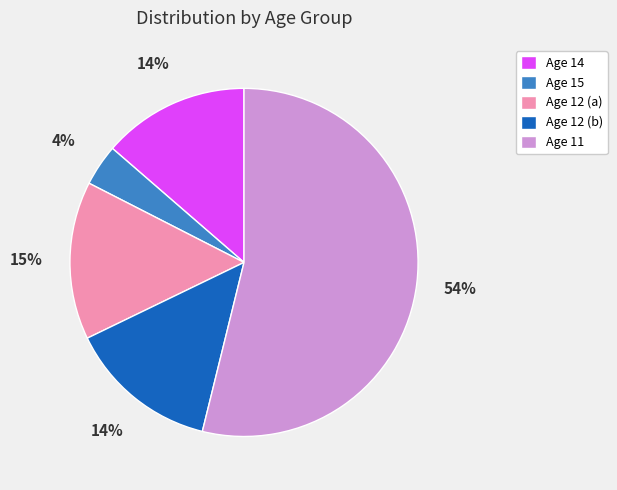

What percentage is the Age 12 (b) slice, to the nearest percent?

14%